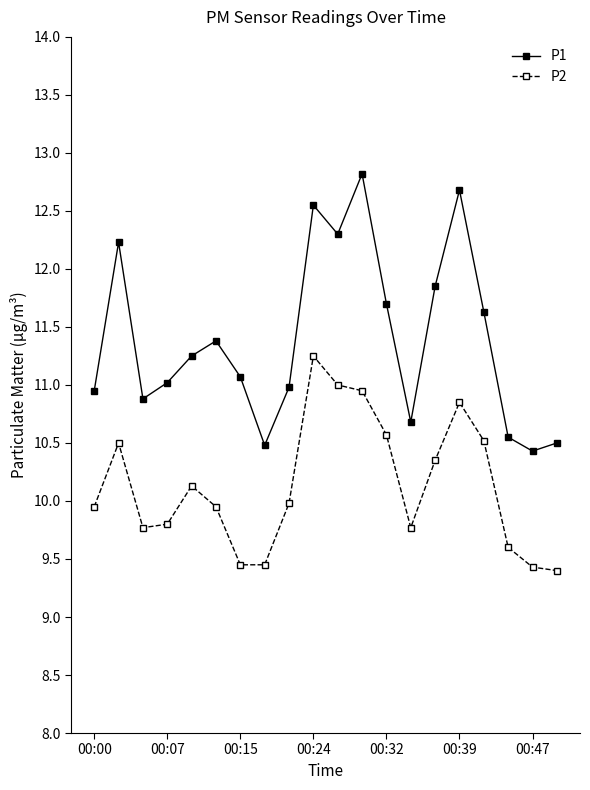

True or false: P1 has more than 2 points higher than both neighbors.

True